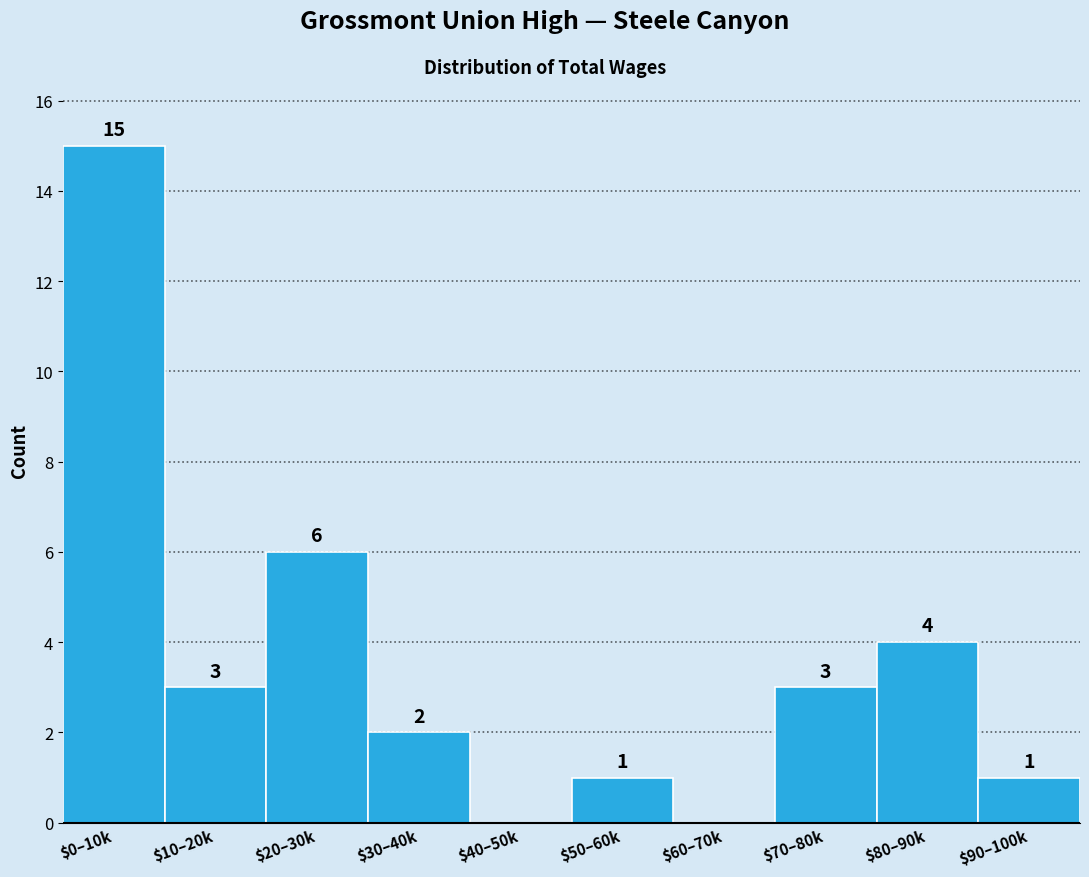

At which label is the value closest to 7?

$20–30k